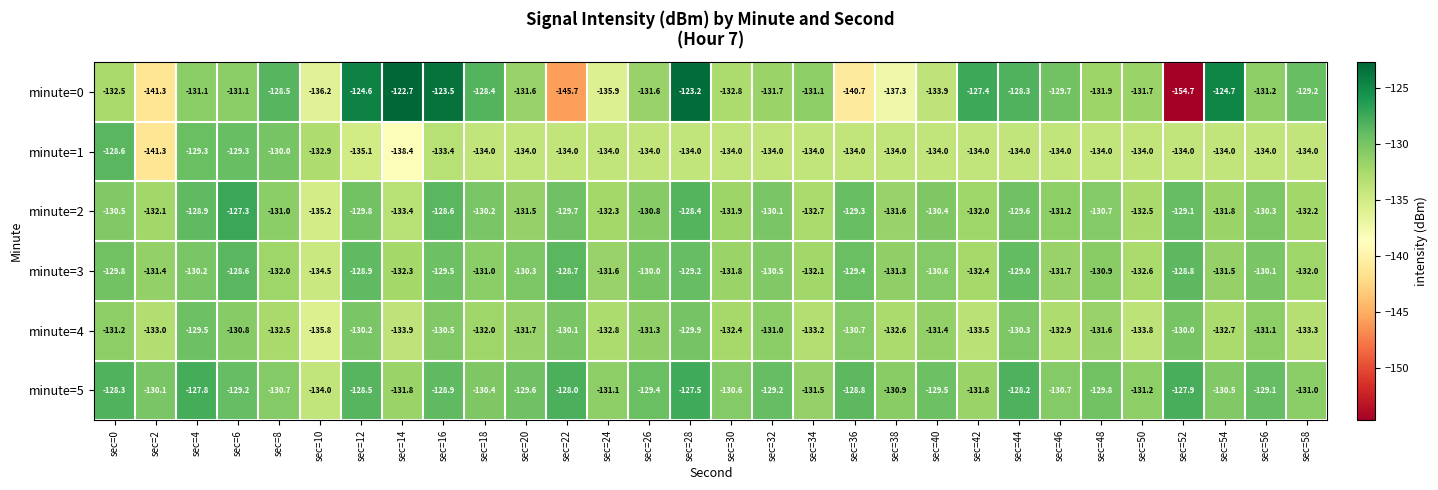

Is it true that minute=5 equals -47.8 at sec=32?

False